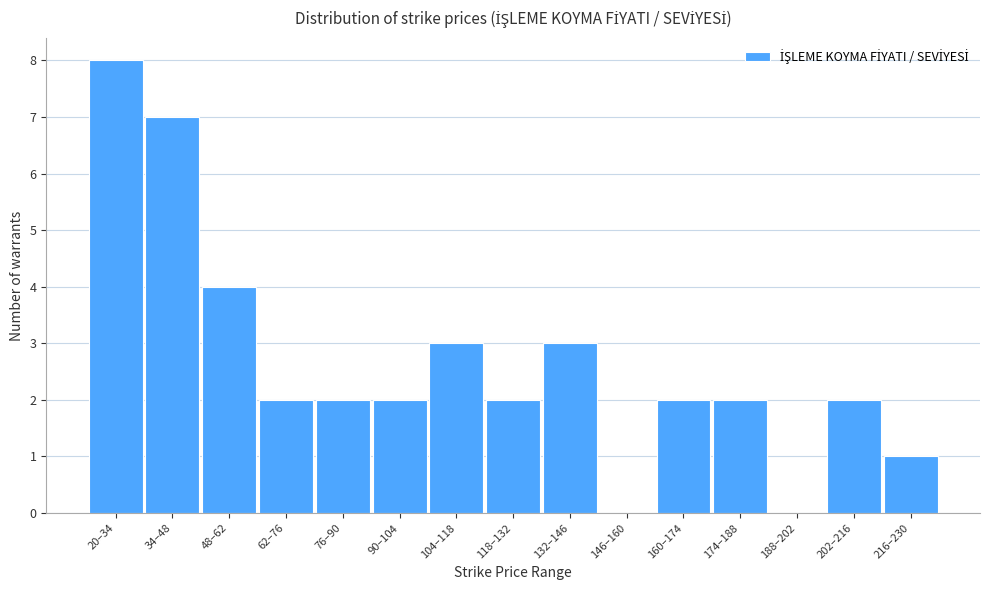

Reading left to right, transcribe all the data shown in this chart.

20–34=8	34–48=7	48–62=4	62–76=2	76–90=2	90–104=2	104–118=3	118–132=2	132–146=3	146–160=0	160–174=2	174–188=2	188–202=0	202–216=2	216–230=1